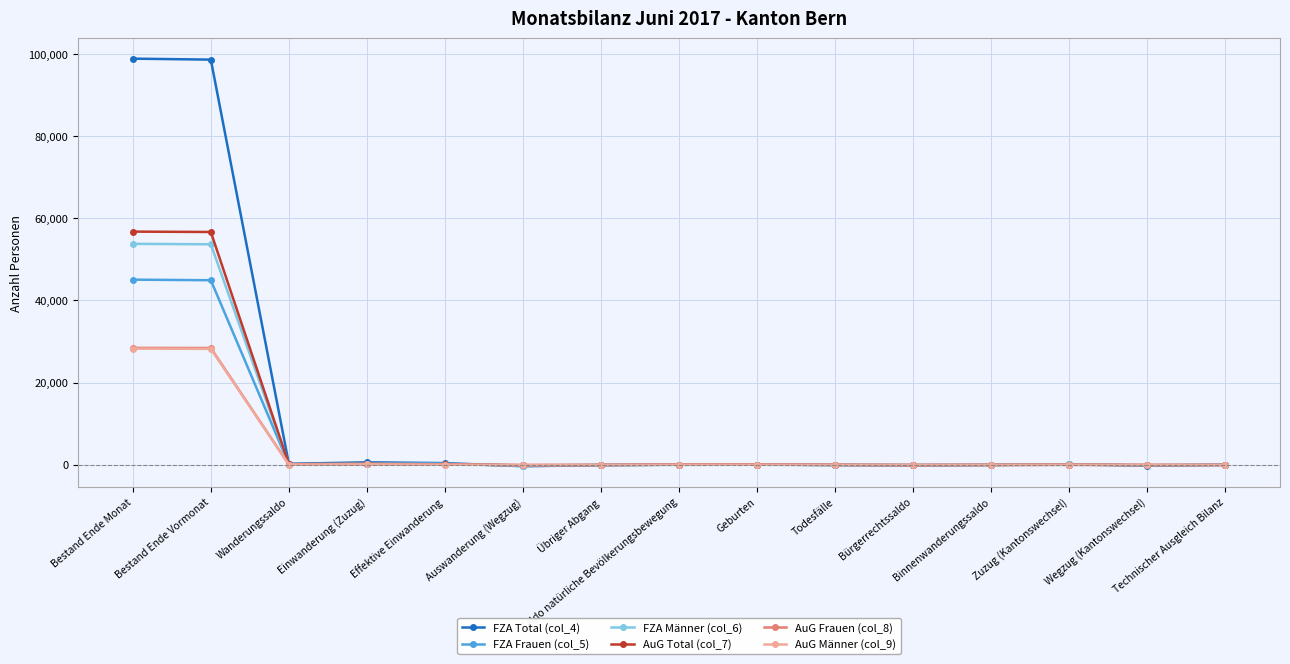

Which series has the widest spread of values?

FZA Total (col_4)